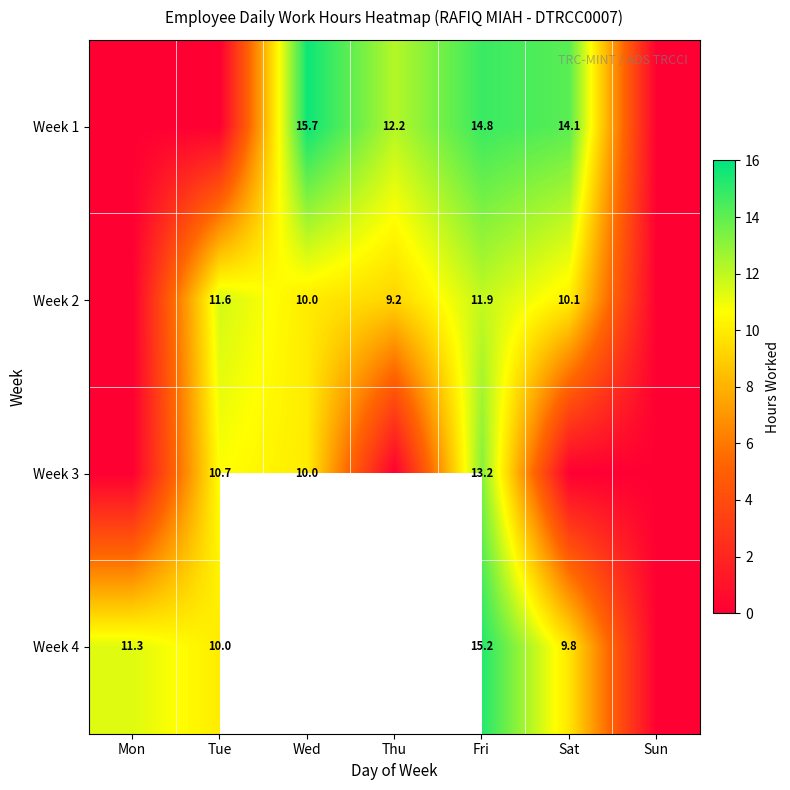

Is the value of Week 1 at Thu greater than the value of Week 3 at Tue?

Yes